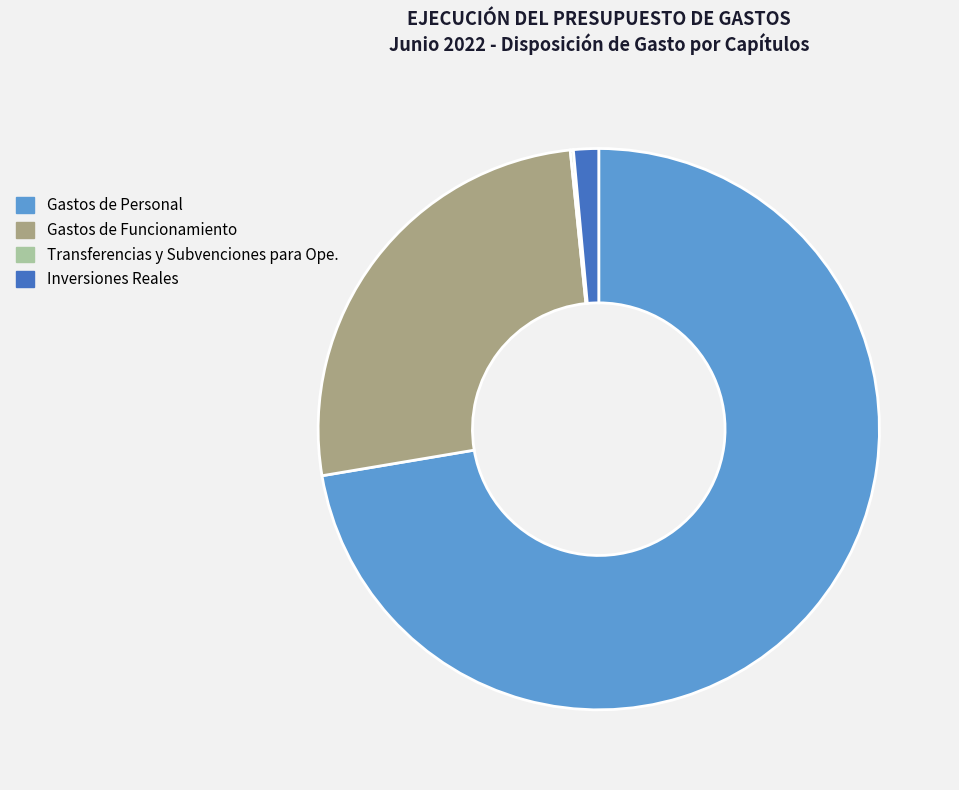

Is there any slice that represents more than half of the pie?

Yes